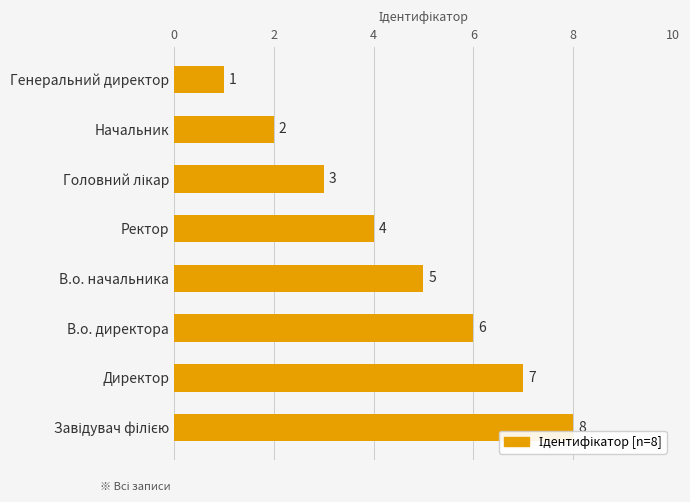

What is the maximum value shown in the chart?

8